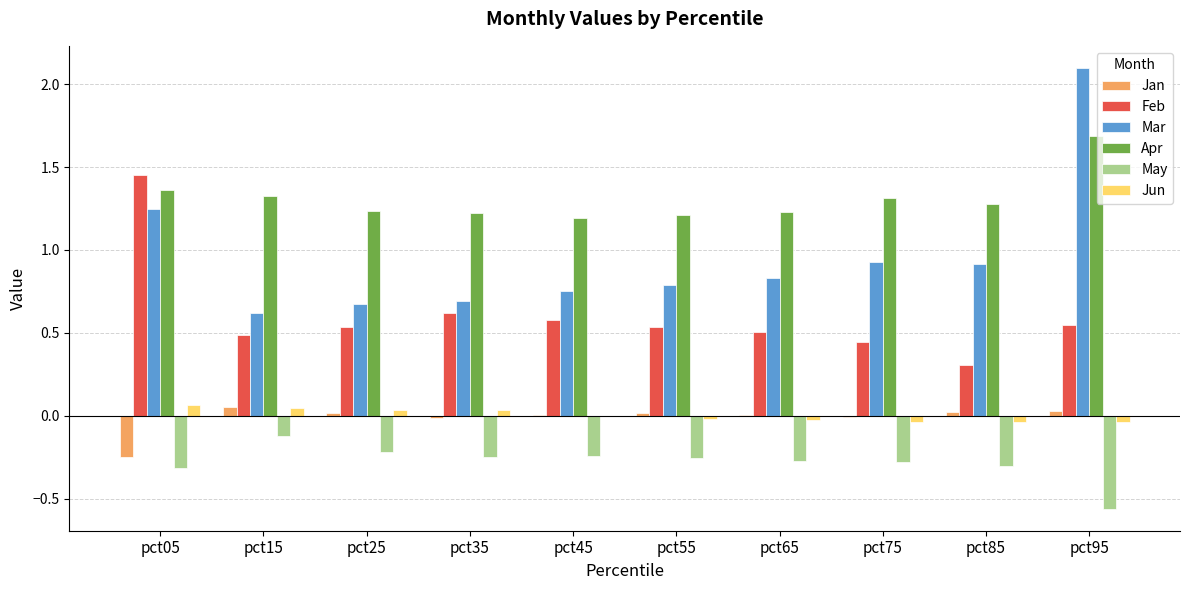

Is it true that Apr equals 0.6 at pct95?

False